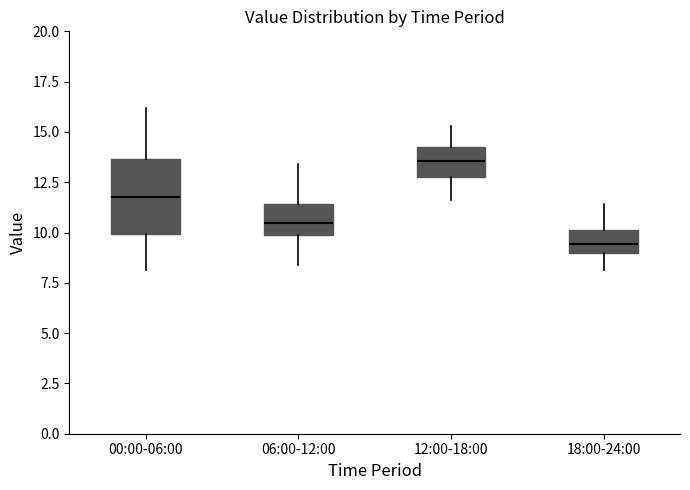

Which box is the tallest, from its lower edge to its upper edge?

00:00-06:00